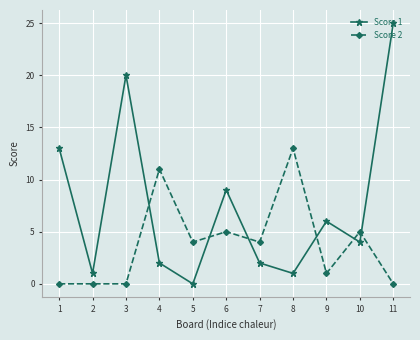

Which series has the largest total across all categories?

Score 1